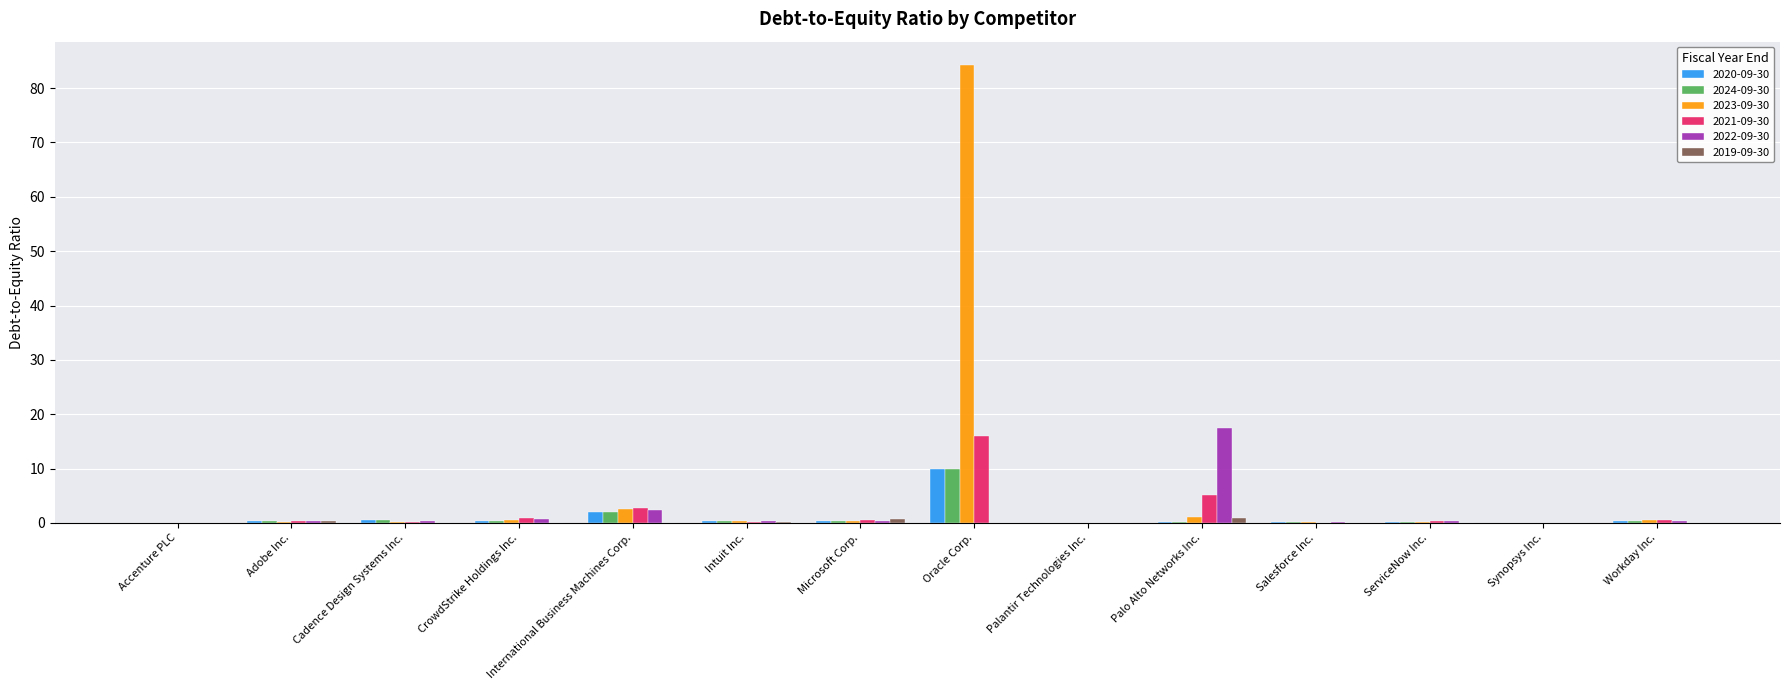

How many groups of bars are there?

14